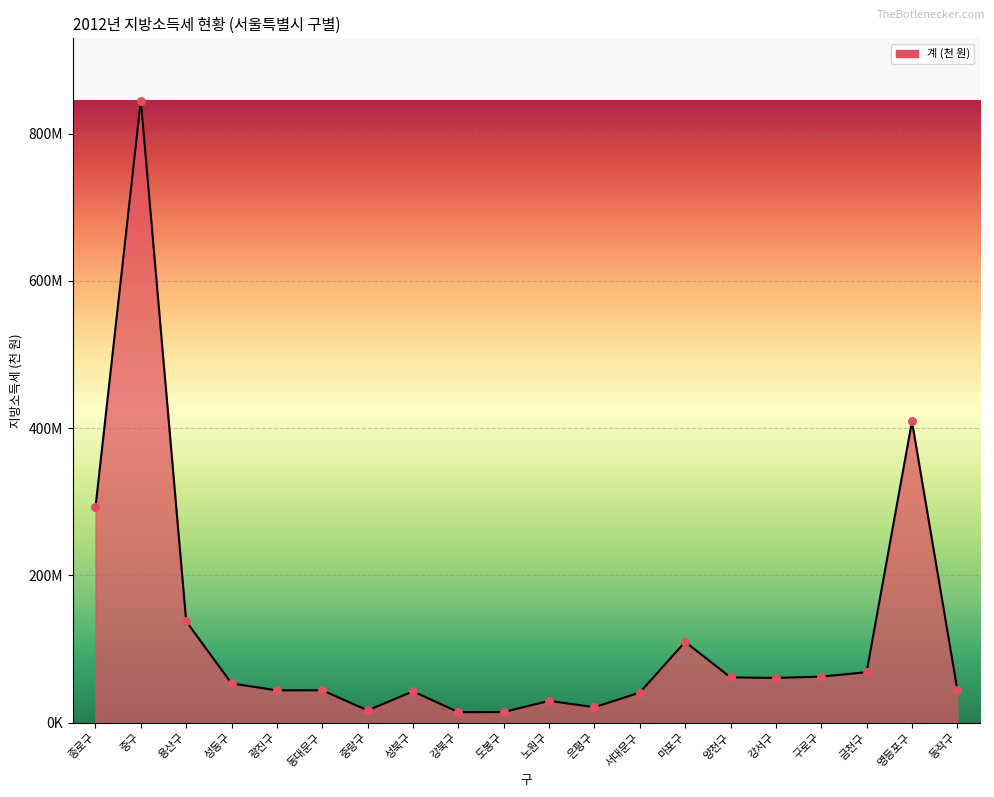

Which has a higher value, 강서구 or 종로구?

종로구